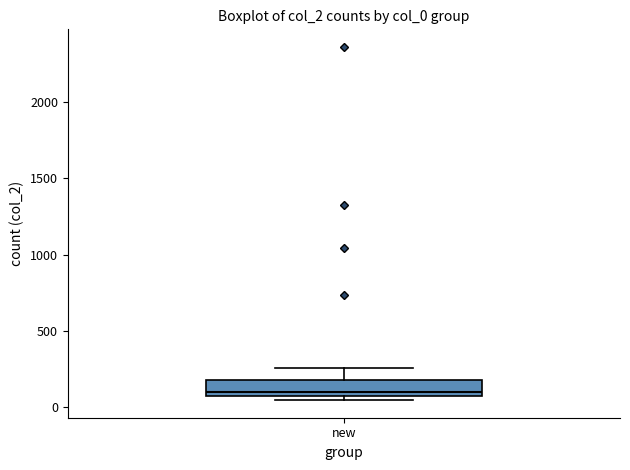

Read this box plot against the y-axis: the position of the median line, the range covered by the box, and the ends of both whiskers. The values are not printed on the chart, so give them approximately, as read against the axis.

median 100, box 50 to 200, whiskers 50 (just below the box's lower edge) to 250